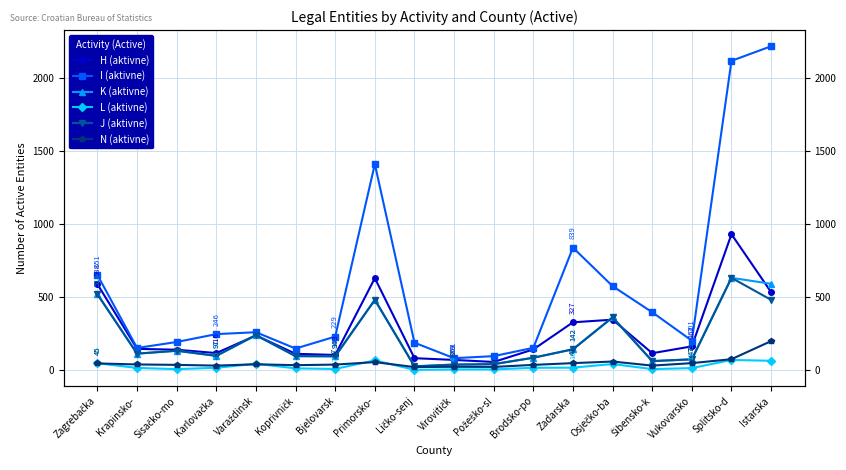

List the labels in order of H (aktivne) value, smallest first.

Požeško-sl, Virovitičk, Ličko-senj, Bjelovarsk, Koprivničk, Šibensko-k, Karlovačka, Sisačko-mo, Brodsko-po, Krapinsko-, Vukovarsko, Varaždinsk, Zadarska, Osječko-ba, Istarska, Zagrebačka, Primorsko-, Splitsko-d